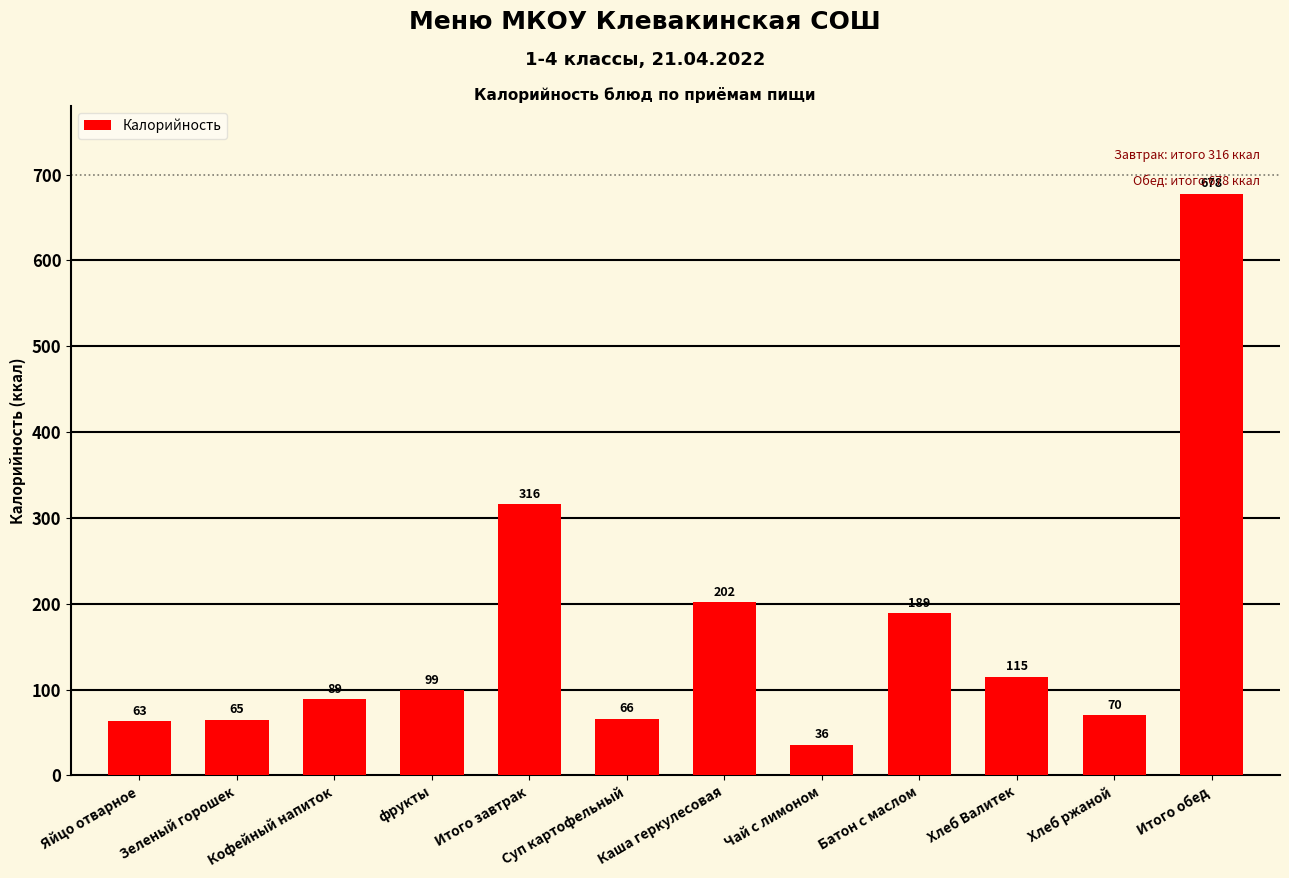

What is the ratio of the value at Чай с лимоном to the value at Итого завтрак?

0.1